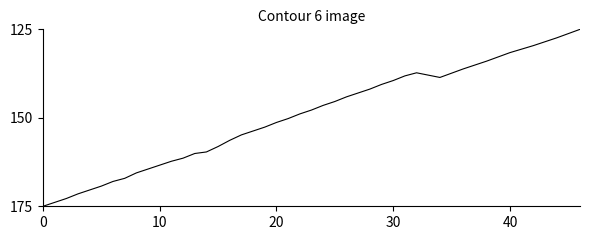

What is the minimum value shown in the chart?

125.0